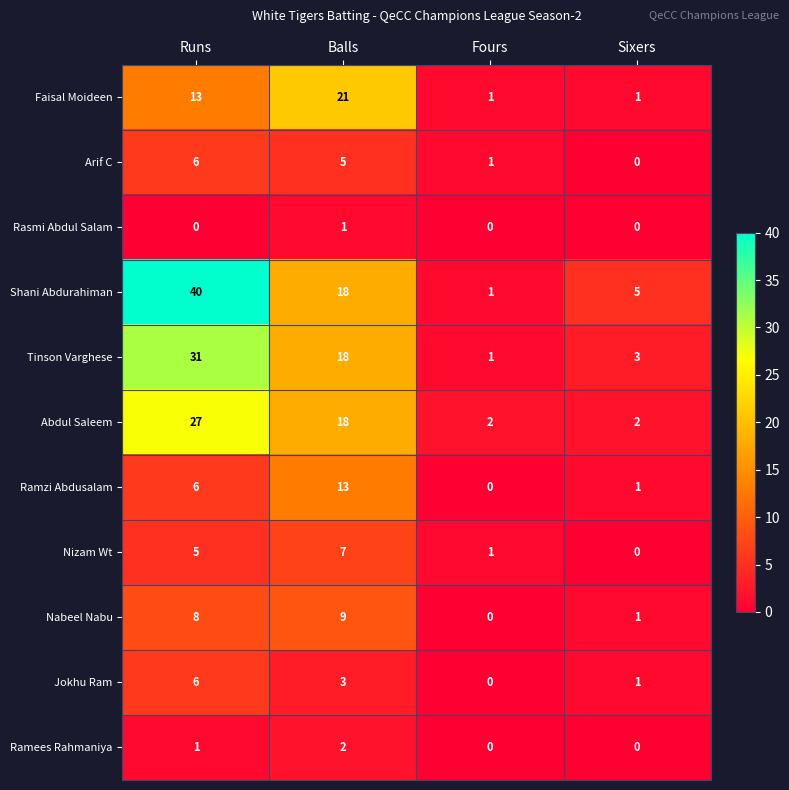

At which label does Ramzi Abdusalam reach its peak?

Balls